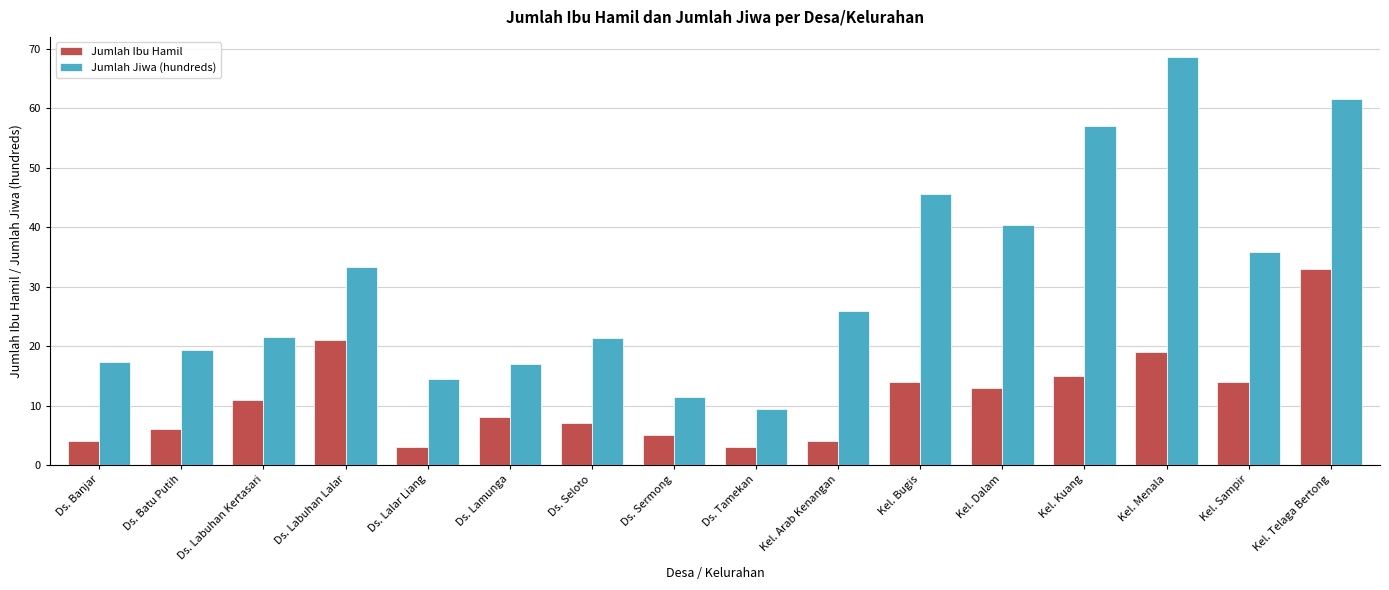

At which label does Jumlah Jiwa (hundreds) first exceed 25?

Ds. Labuhan Lalar